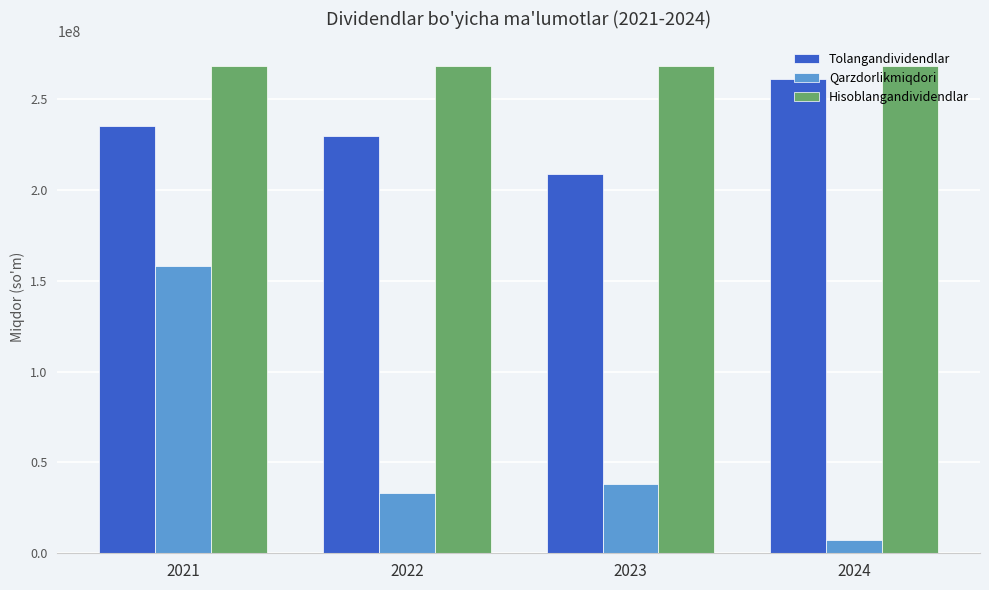

At which category is the sum across all series the highest?

2021